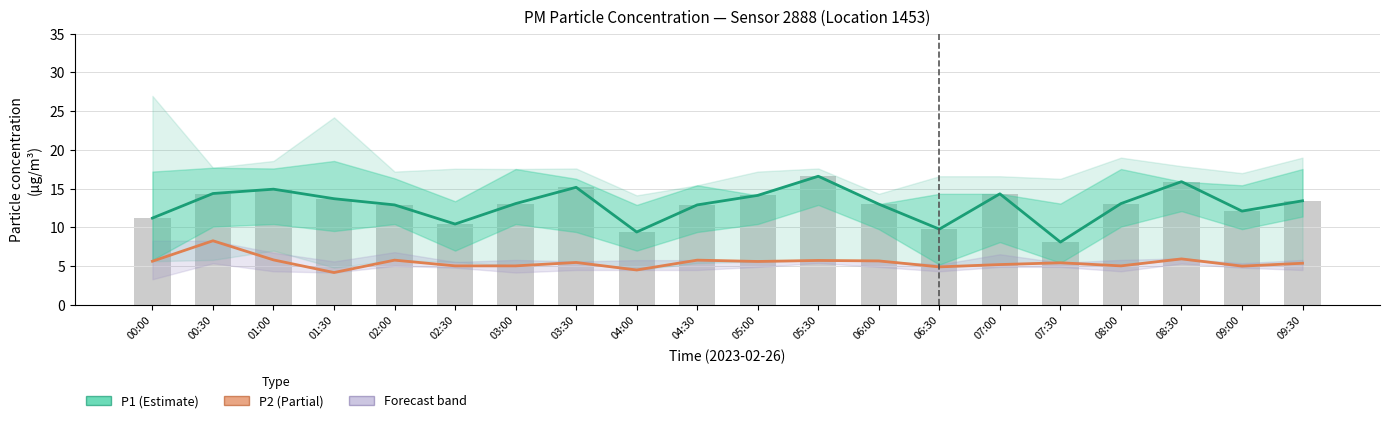

What is the total value across all series at 09:30?

18.8